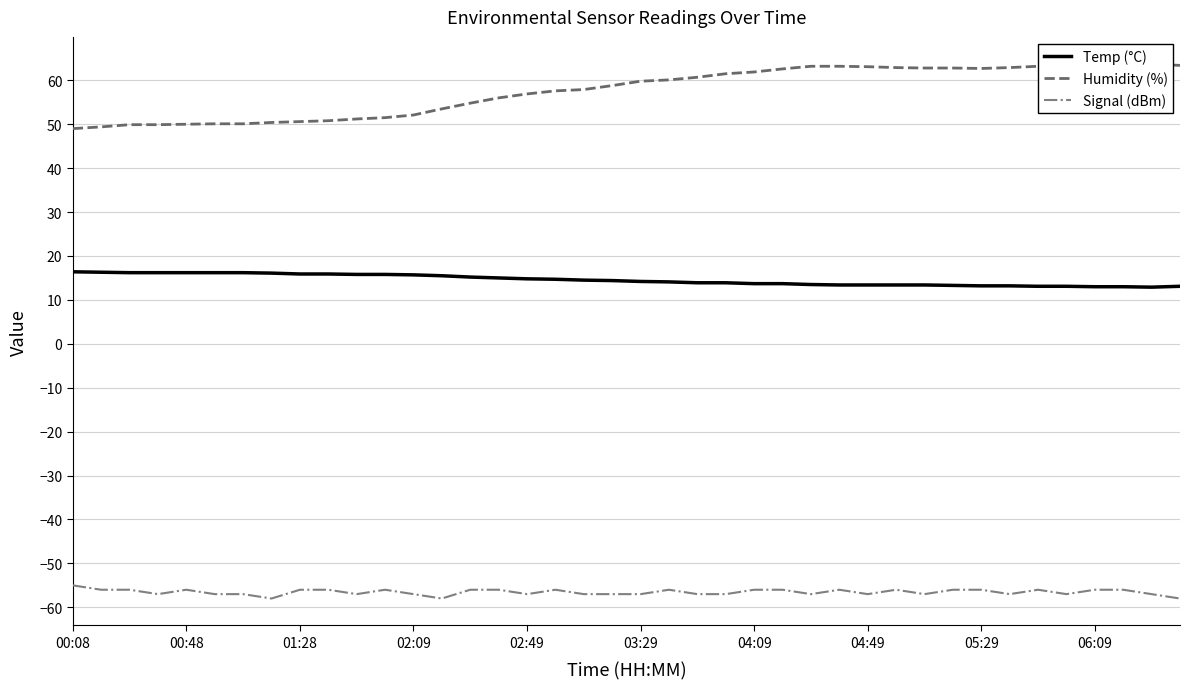

What is the sum of all Signal (dBm) values?

-2262.0